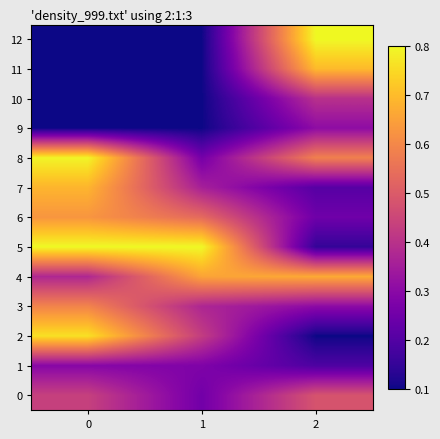

What is the total value across all series at 1?

4.3